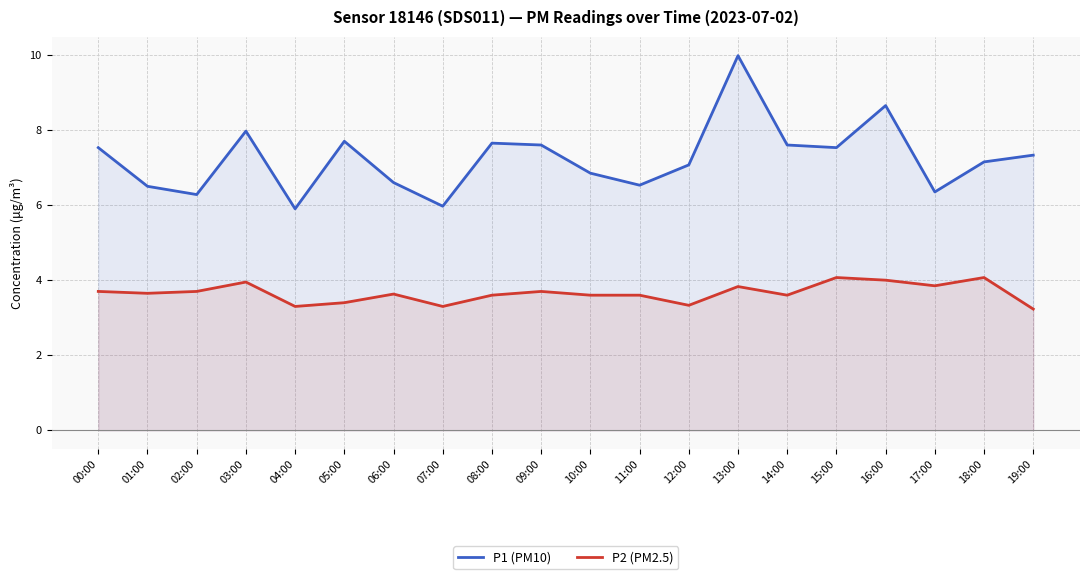

Which has a higher value, 02:00 or 15:00?

15:00